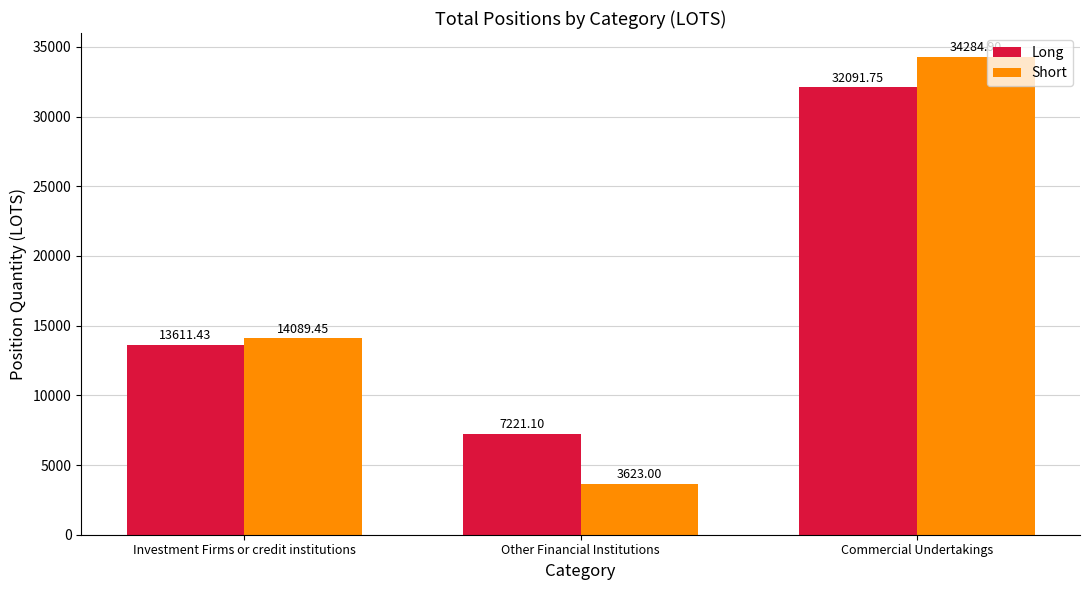

At which category is the sum across all series the highest?

Commercial Undertakings